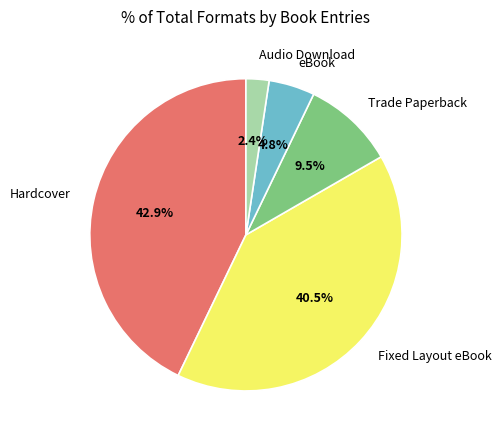

Does any single category account for the majority?

No